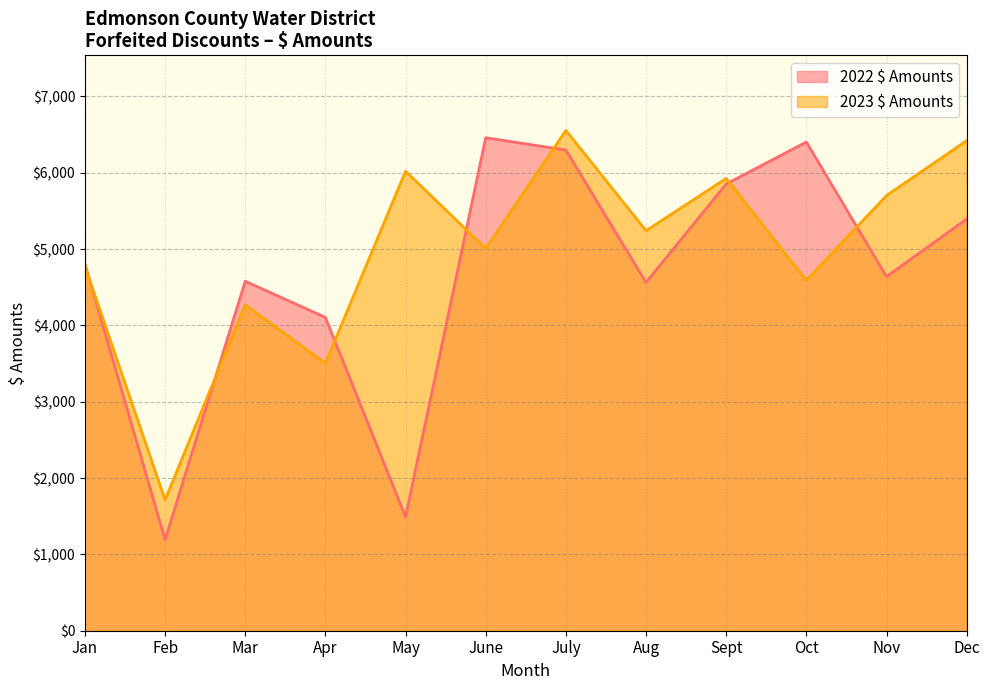

What is the smallest value displayed?

1193.6